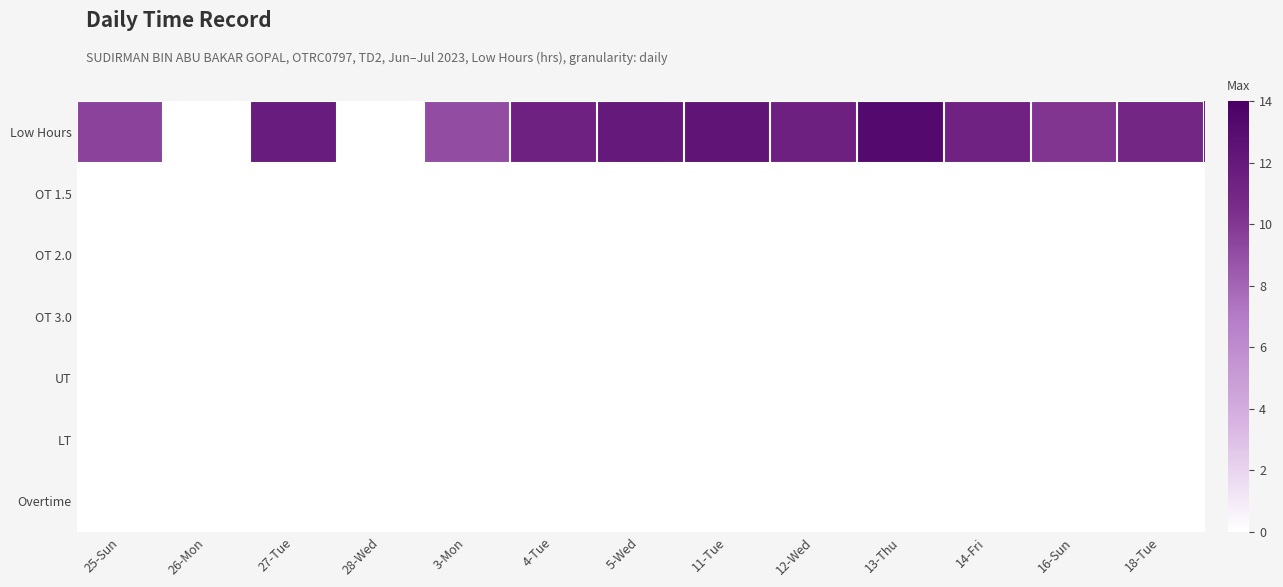

Reading left to right, list all the values displayed in this chart.

Low Hours: 25-Sun=9.5	26-Mon=0.0	27-Tue=11.8	28-Wed=0.0	3-Mon=9.0	4-Tue=11.4	5-Wed=12.0	11-Tue=12.4	12-Wed=11.4	13-Thu=13.2	14-Fri=11.3	16-Sun=10.1	18-Tue=10.9
OT 1.5: 25-Sun=0.0	26-Mon=0.0	27-Tue=0.0	28-Wed=0.0	3-Mon=0.0	4-Tue=0.0	5-Wed=0.0	11-Tue=0.0	12-Wed=0.0	13-Thu=0.0	14-Fri=0.0	16-Sun=0.0	18-Tue=0.0
OT 2.0: 25-Sun=0.0	26-Mon=0.0	27-Tue=0.0	28-Wed=0.0	3-Mon=0.0	4-Tue=0.0	5-Wed=0.0	11-Tue=0.0	12-Wed=0.0	13-Thu=0.0	14-Fri=0.0	16-Sun=0.0	18-Tue=0.0
OT 3.0: 25-Sun=0.0	26-Mon=0.0	27-Tue=0.0	28-Wed=0.0	3-Mon=0.0	4-Tue=0.0	5-Wed=0.0	11-Tue=0.0	12-Wed=0.0	13-Thu=0.0	14-Fri=0.0	16-Sun=0.0	18-Tue=0.0
UT: 25-Sun=0.0	26-Mon=0.0	27-Tue=0.0	28-Wed=0.0	3-Mon=0.0	4-Tue=0.0	5-Wed=0.0	11-Tue=0.0	12-Wed=0.0	13-Thu=0.0	14-Fri=0.0	16-Sun=0.0	18-Tue=0.0
LT: 25-Sun=0.0	26-Mon=0.0	27-Tue=0.0	28-Wed=0.0	3-Mon=0.0	4-Tue=0.0	5-Wed=0.0	11-Tue=0.0	12-Wed=0.0	13-Thu=0.0	14-Fri=0.0	16-Sun=0.0	18-Tue=0.0
Overtime: 25-Sun=0.0	26-Mon=0.0	27-Tue=0.0	28-Wed=0.0	3-Mon=0.0	4-Tue=0.0	5-Wed=0.0	11-Tue=0.0	12-Wed=0.0	13-Thu=0.0	14-Fri=0.0	16-Sun=0.0	18-Tue=0.0